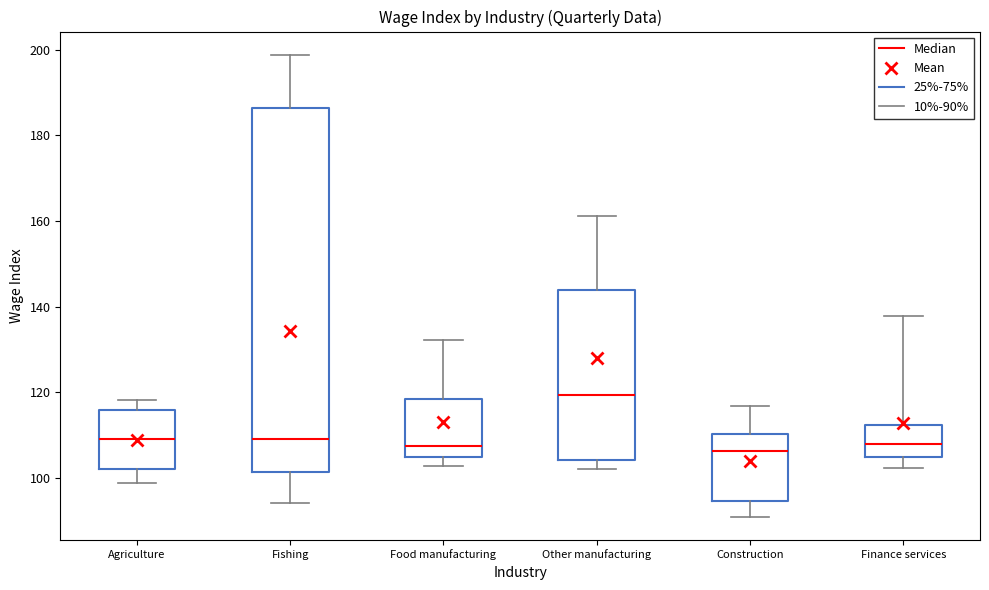

Which box is the tallest, from its lower edge to its upper edge?

Fishing